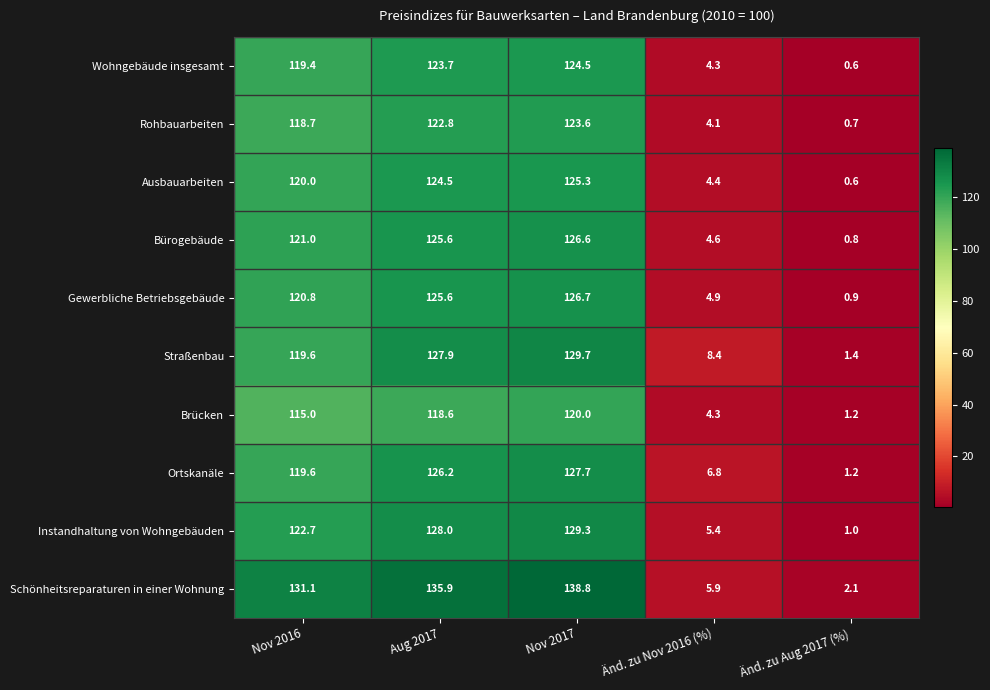

At how many categories does at least one series exceed 71?

3